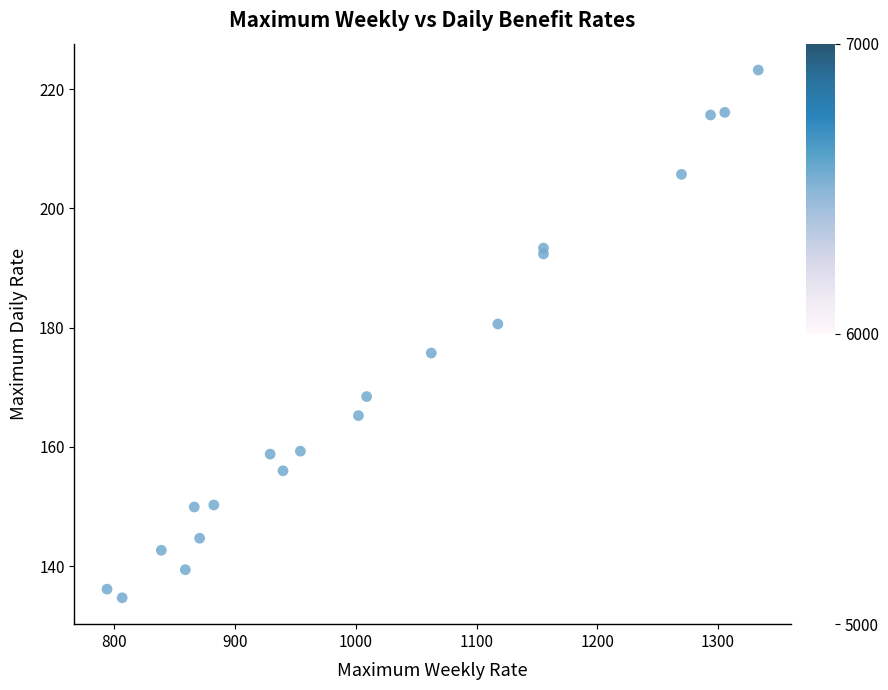

What is the range of Y values (max minus min)?

88.5